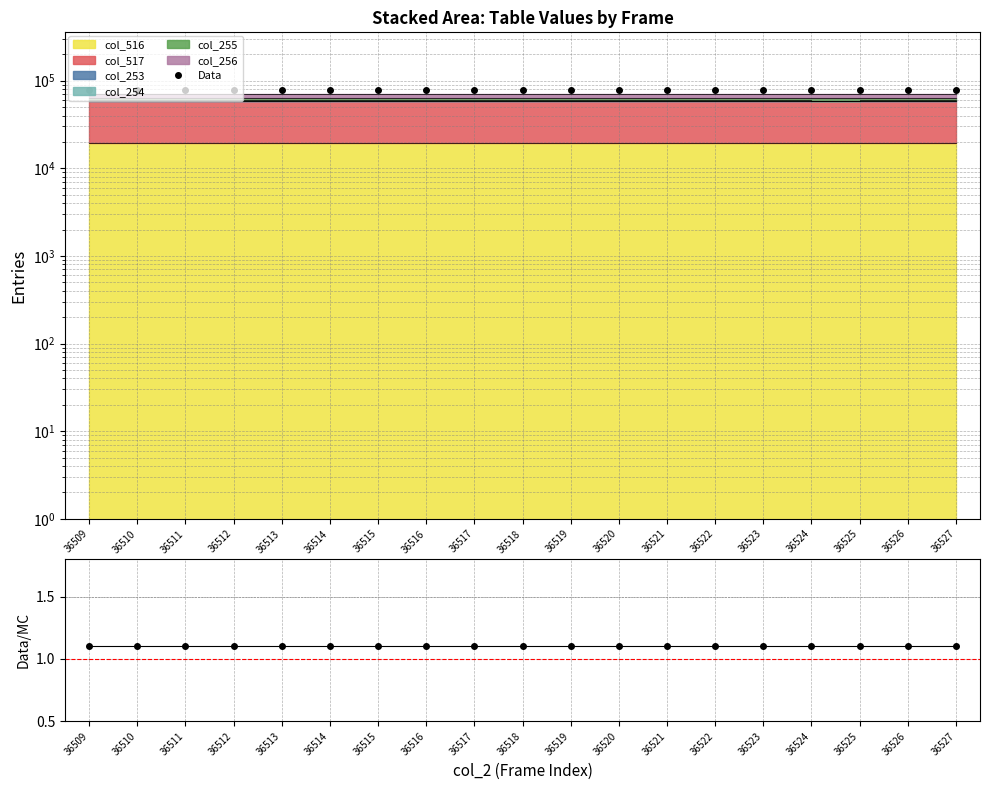

What is the sum of the values at 36527 and 36520?

155826.0